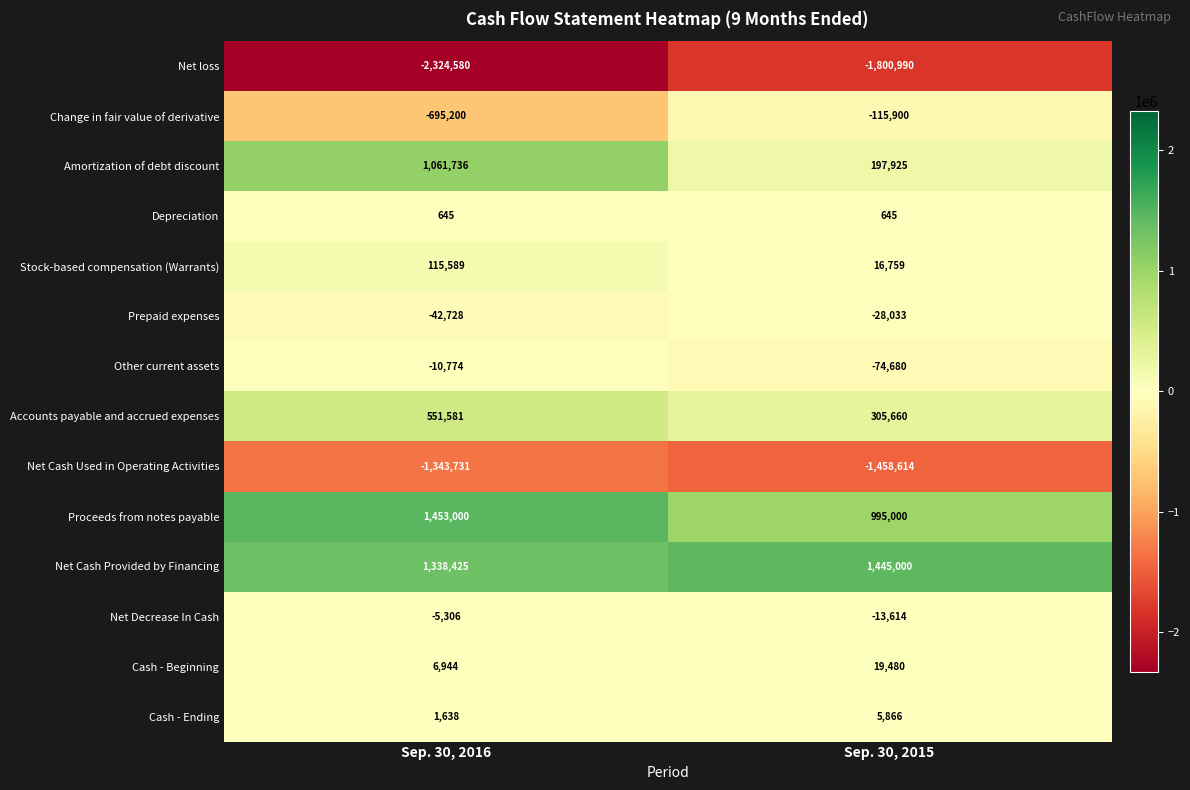

How many data points in Proceeds from notes payable are less than 1453000?

1